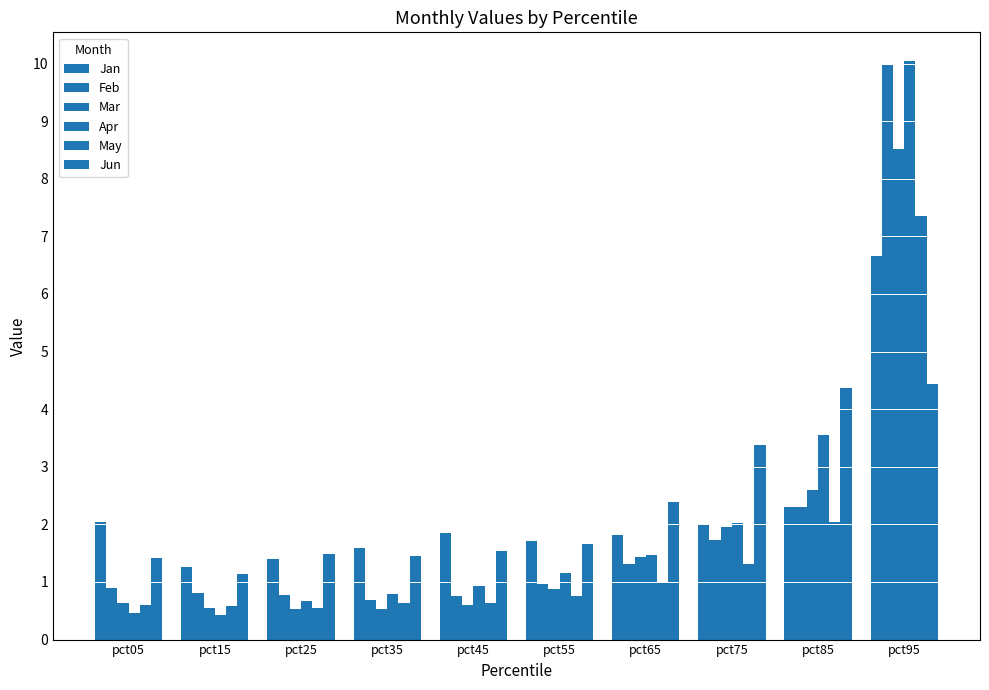

Between pct15 and pct95, which is larger?

pct95